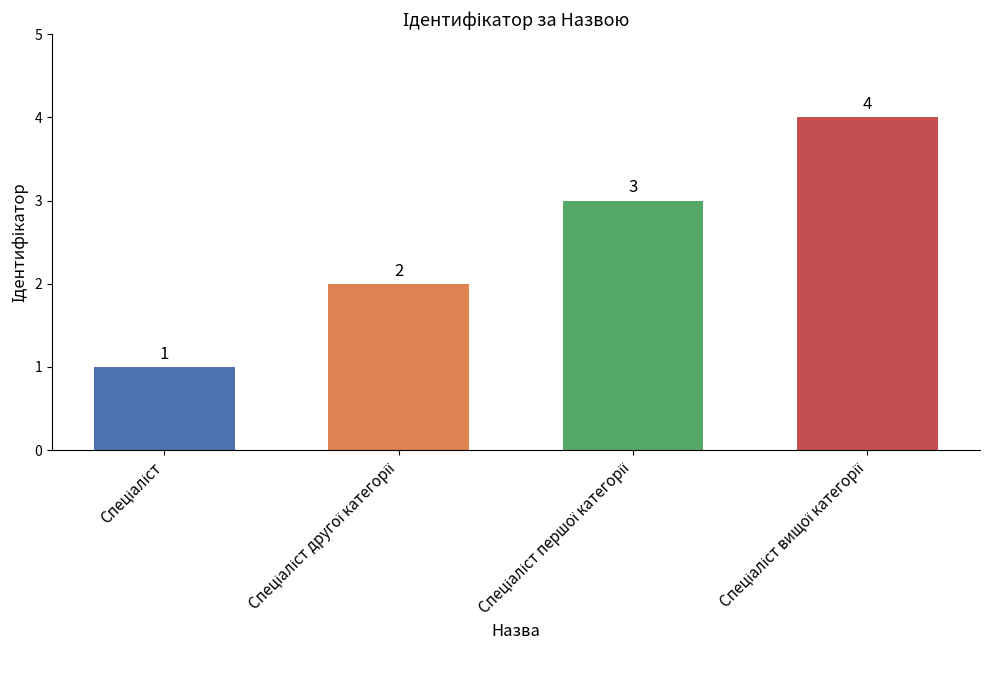

Count the values in the range 2 to 4.

3